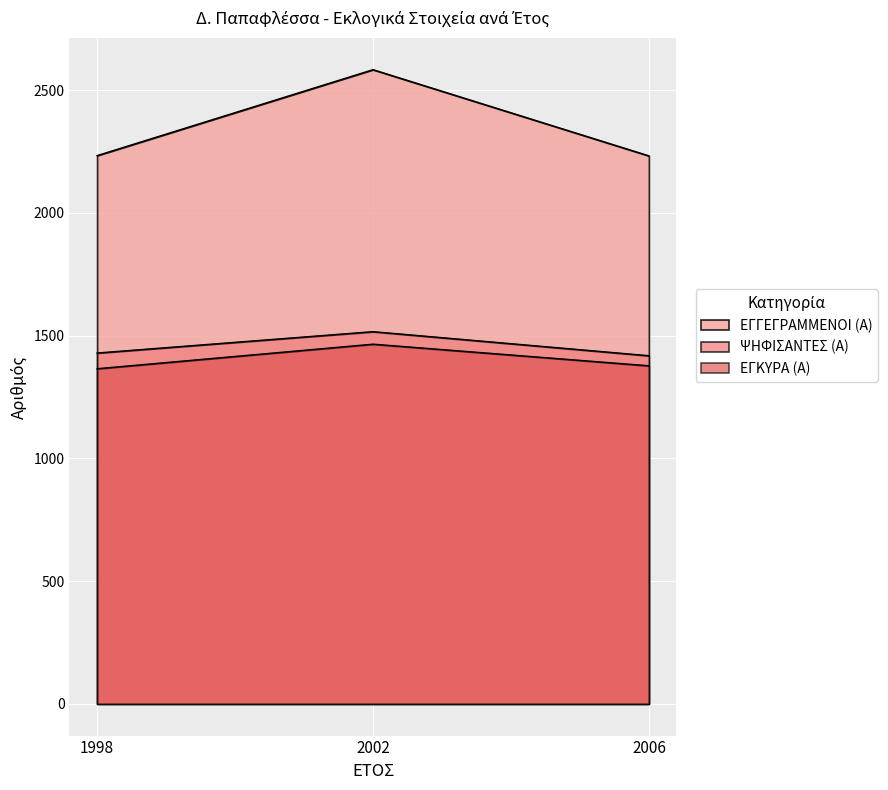

How many values in the ΕΓΓΕΓΡΑΜΜΕΝΟΙ (Α) series exceed 2233?

1